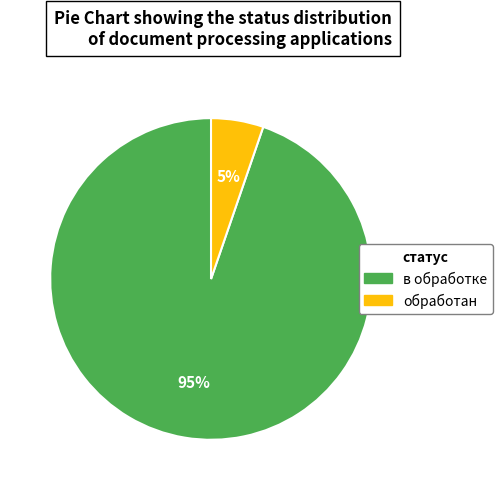

To the nearest percent, what is the combined percentage of обработан and в обработке?

100%